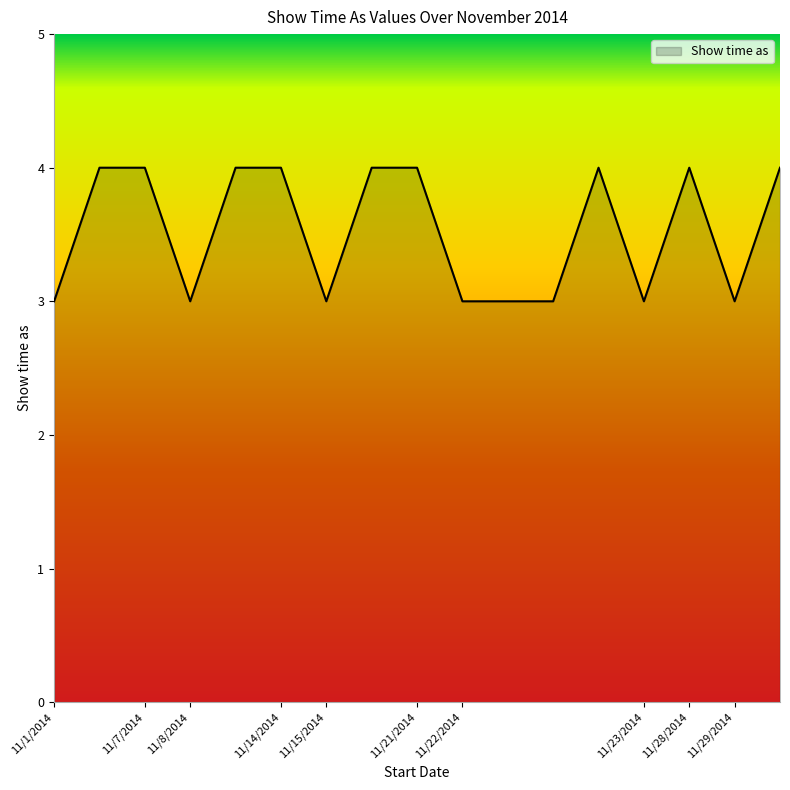

Does the chart have visible grid lines?

No